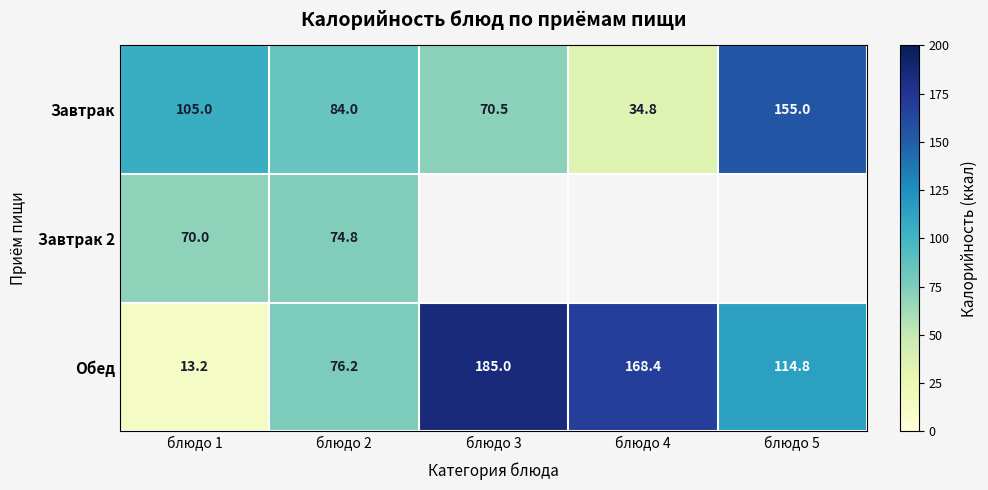

At which label is Обед closest to 99?

блюдо 5